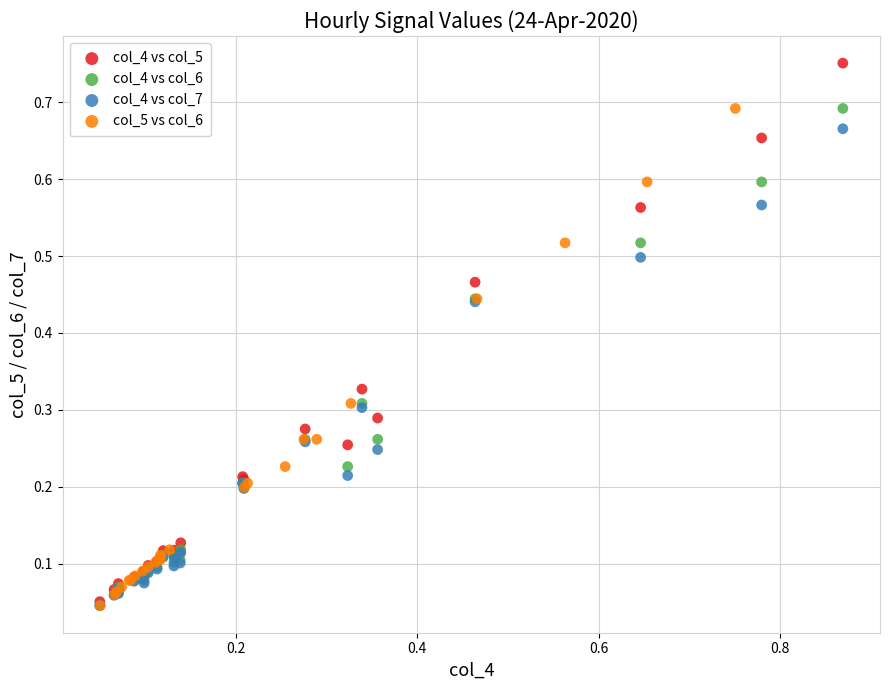

Which series contains the highest Y value?

col_4 vs col_5